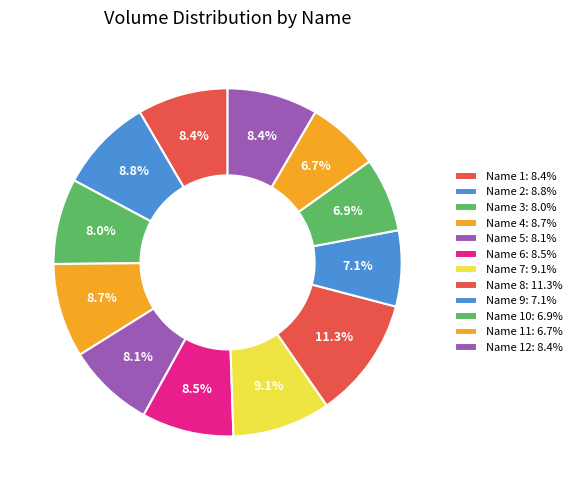

How many slices are in this pie chart?

12